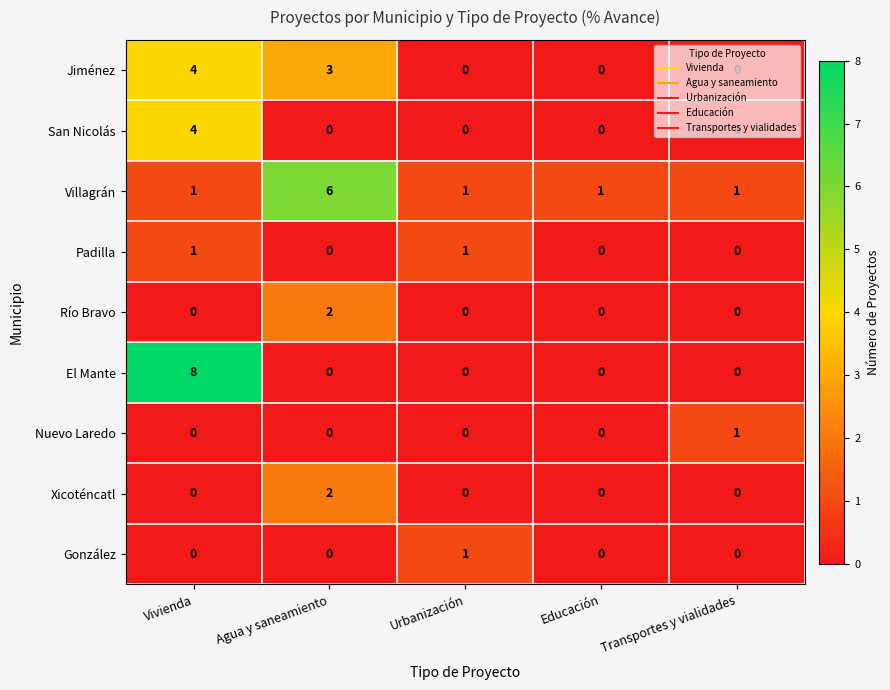

Between Educación and Transportes y vialidades, which series saw the biggest shift?

Nuevo Laredo